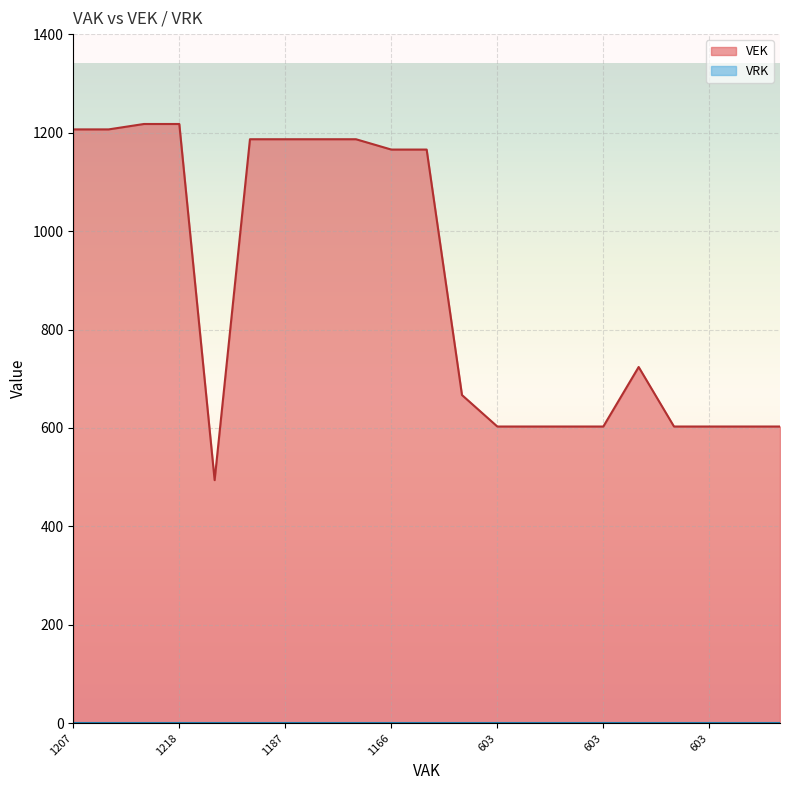

Count the number of categories in the chart.

21